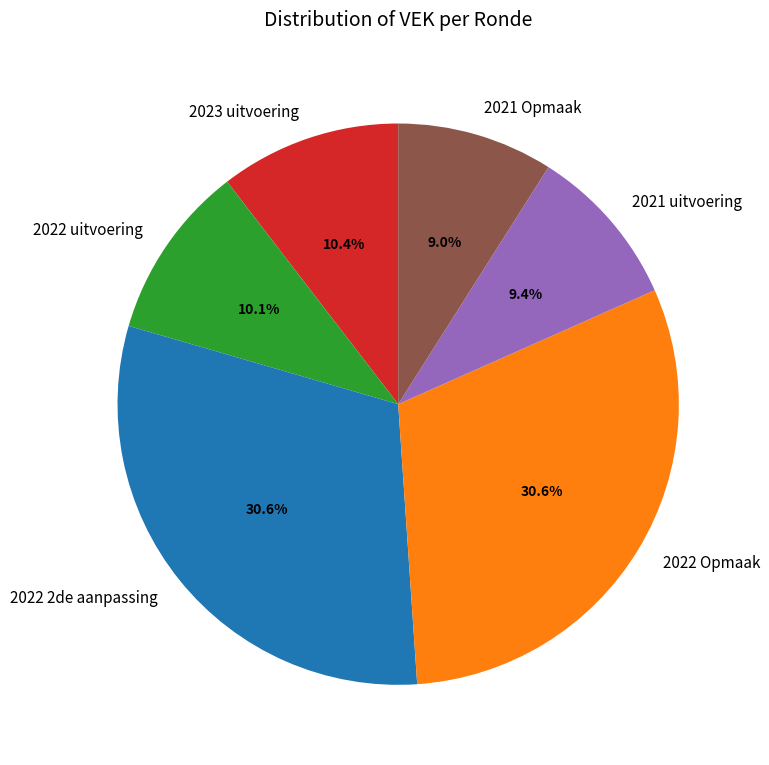

Approximately how many times larger is the value at 2022 2de aanpassing compared to 2021 uitvoering?

3.3